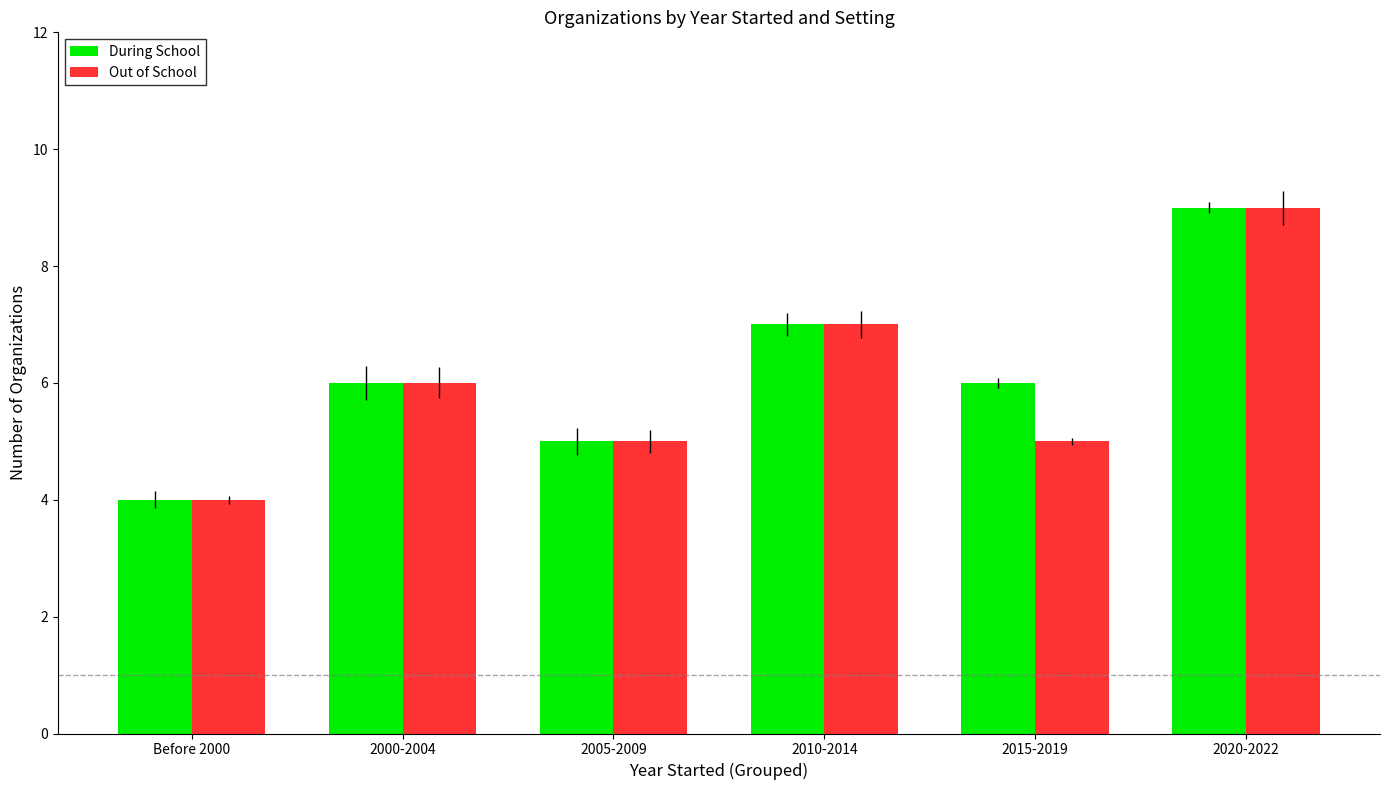

What is the difference between the maximum and minimum values in the During School series?

5